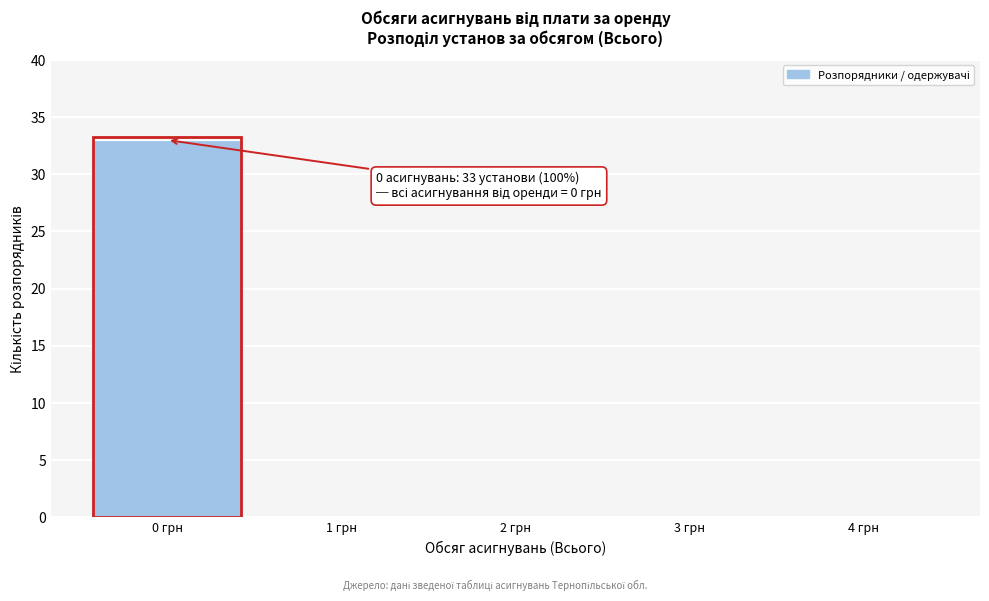

Over which range of the x-axis is the bar tallest?

-0.5 to 0.5